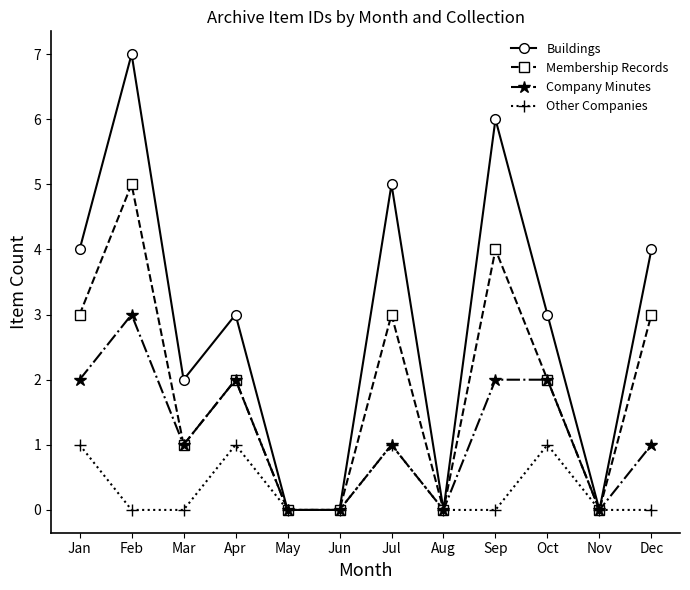

At which label does Membership Records reach its peak?

Feb